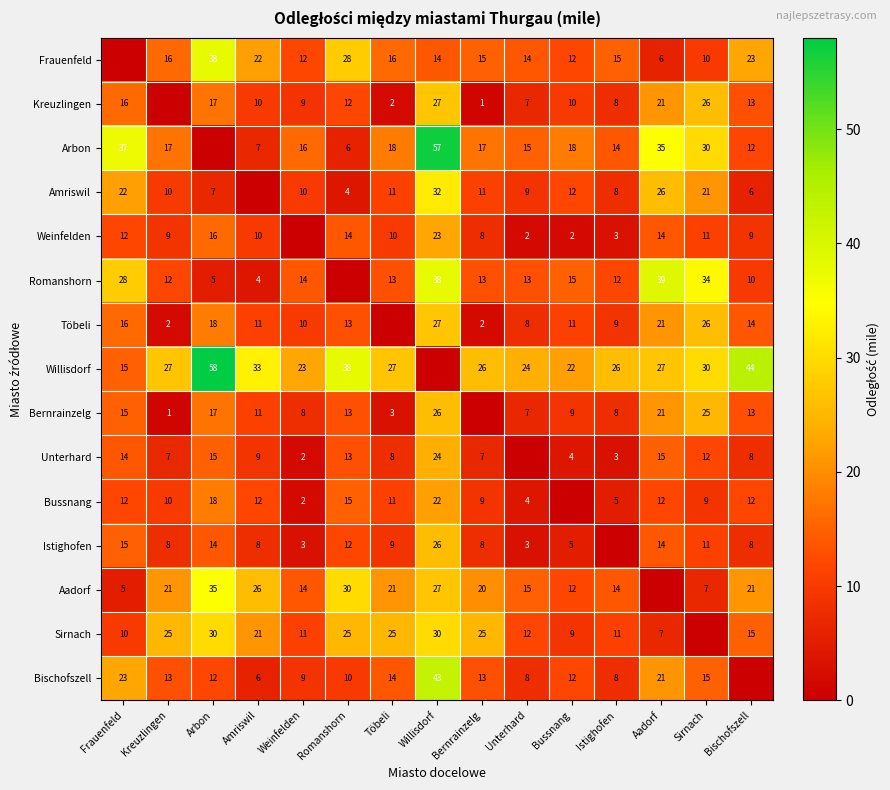

True or false: Bernrainzelg has a value of 2 at Töbeli.

False